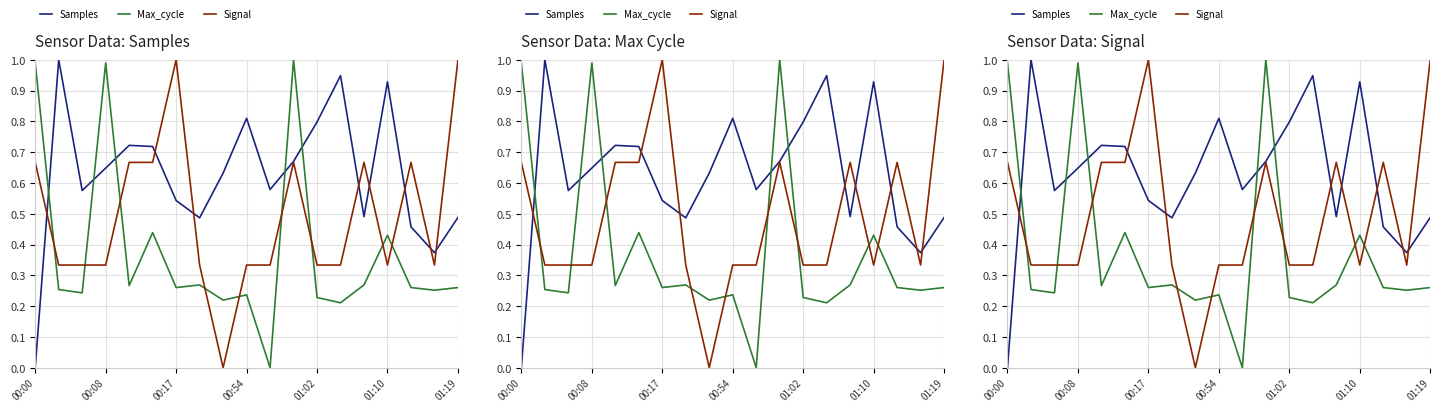

At which category is the sum across all series the highest?

11